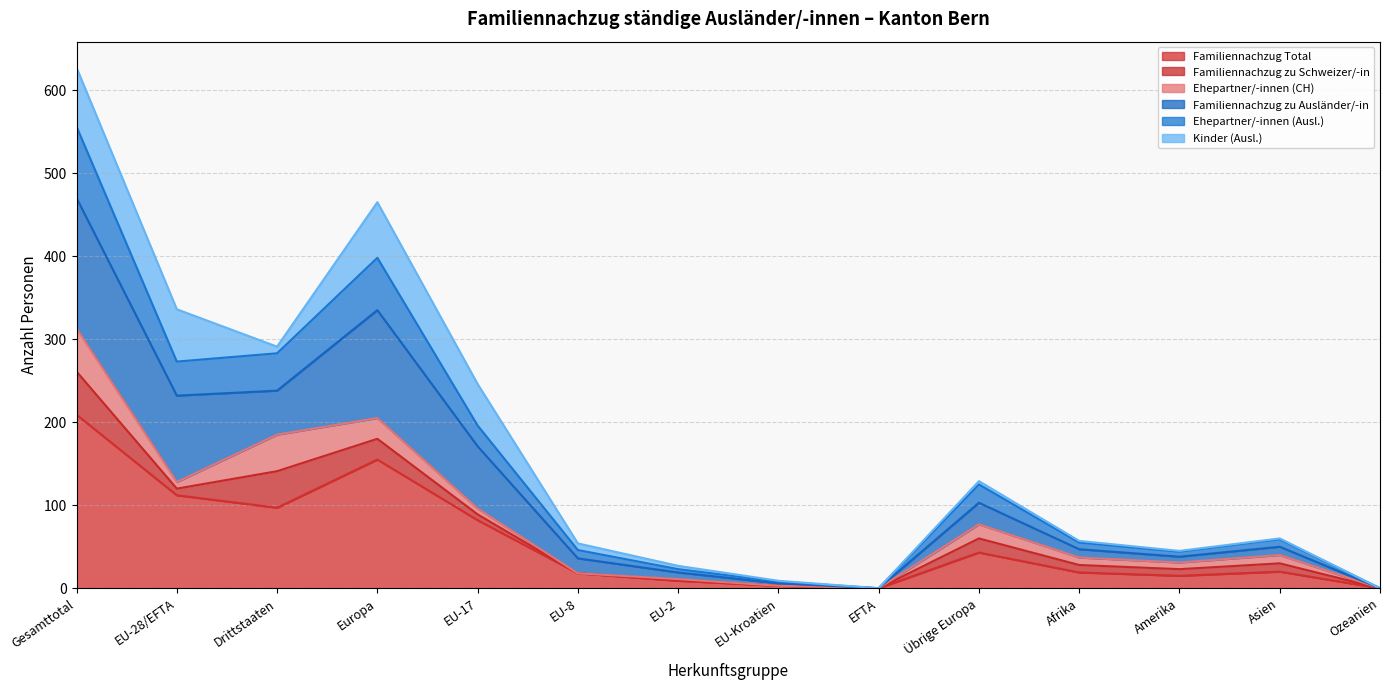

List the labels in order of Familiennachzug Total value, largest first.

Gesamttotal, Europa, EU-28/EFTA, Drittstaaten, EU-17, Übrige Europa, Asien, Afrika, EU-8, Amerika, EU-2, EU-Kroatien, EFTA, Ozeanien